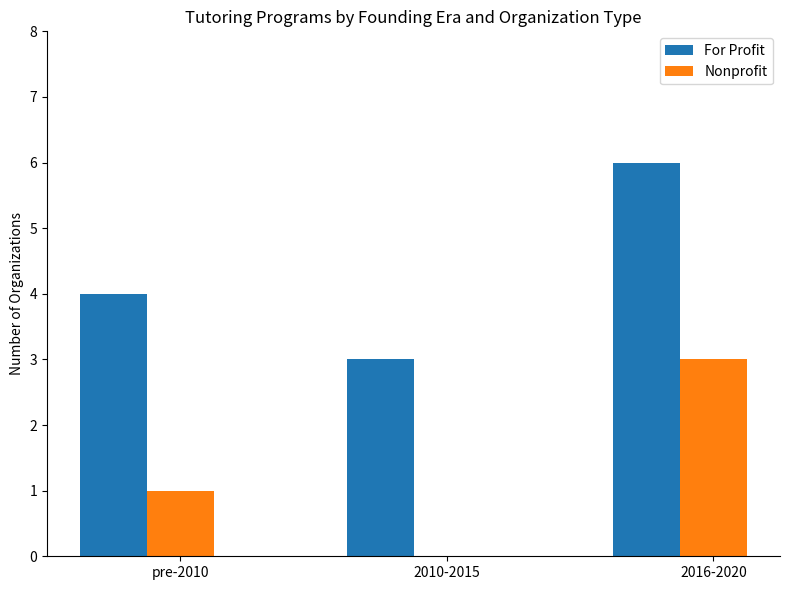

Reading left to right, list all the values displayed in this chart.

For Profit: 4	3	6
Nonprofit: 1	0	3